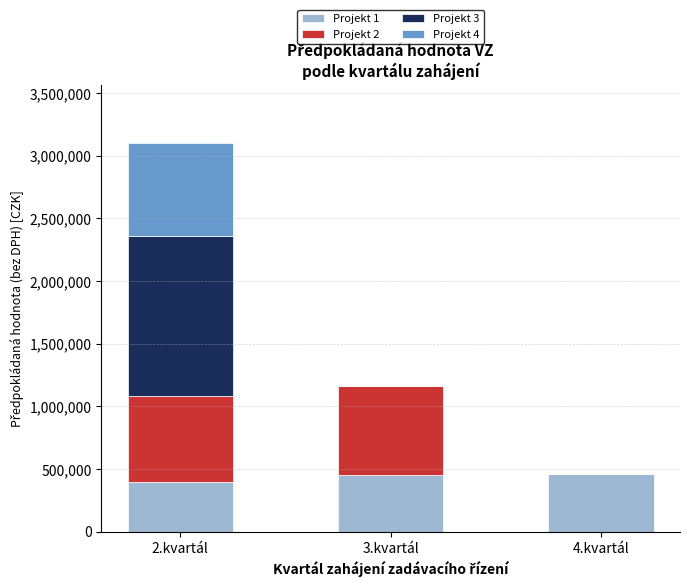

What is the total value across all series at 2.kvartál?

3103231